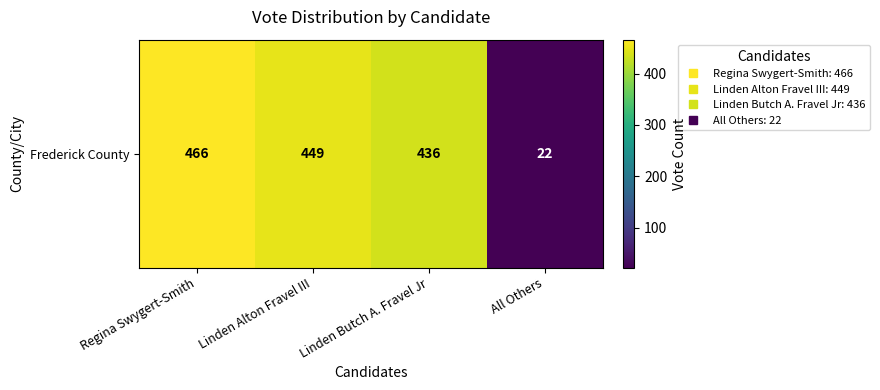

What is the difference between the maximum and minimum values?

444